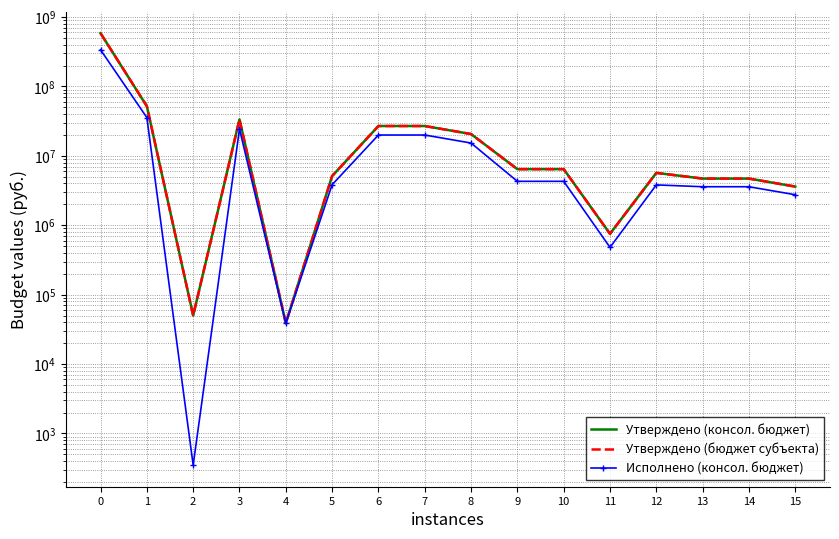

True or false: Исполнено (консол. бюджет) and Утверждено (бюджет субъекта) intersect in this chart.

False